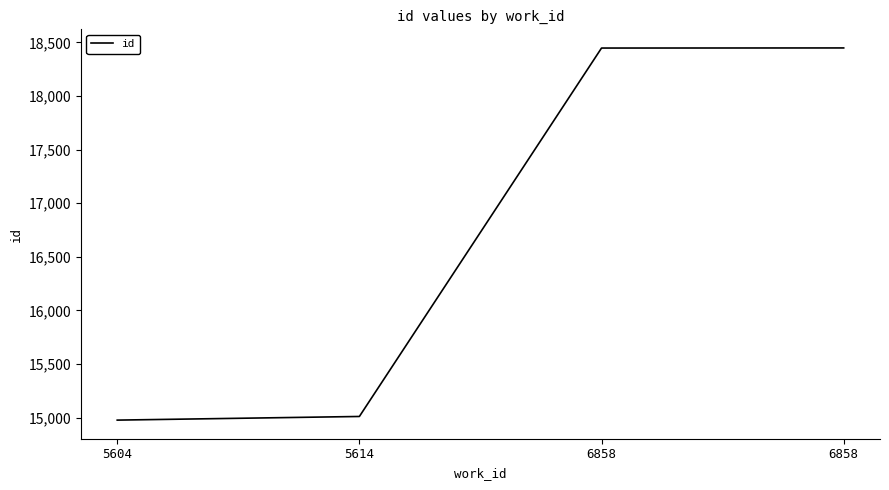

What is the difference between the second highest and minimum values?

3472